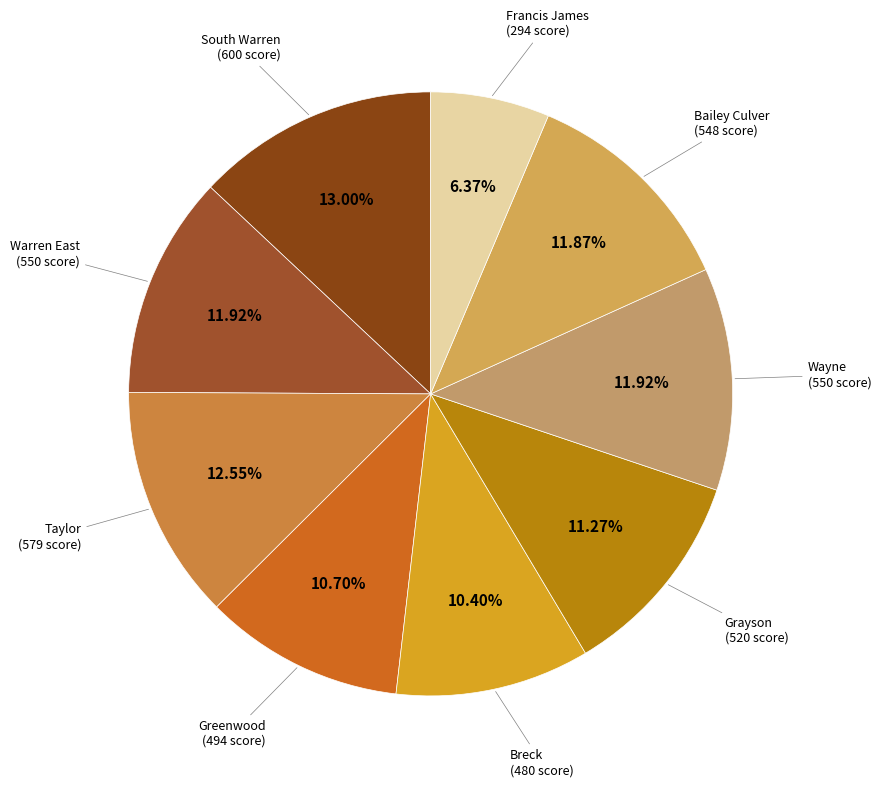

To the nearest percent, what is the difference between the largest and smallest slice percentages?

7%